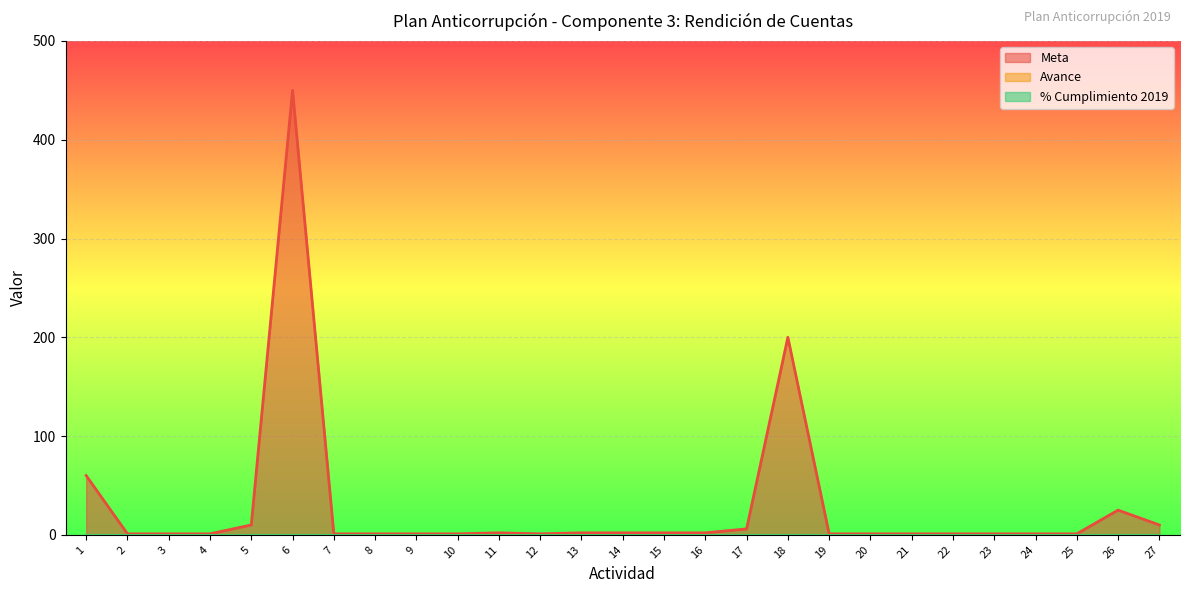

Rank the series by their maximum value, from highest to lowest.

Meta, Avance, % Cumplimiento 2019